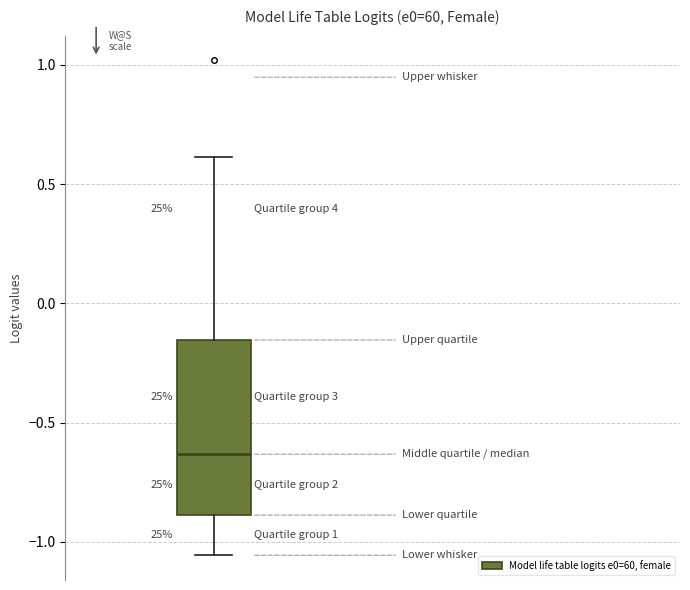

Transcribe this box plot: give where the median line is, the range the box spans, and where the two whiskers end, as read against the y-axis. The values are not printed on the chart, so give them approximately, as read against the axis.

median -0.65, box -0.90 to -0.15, whiskers -1.05 to 0.60